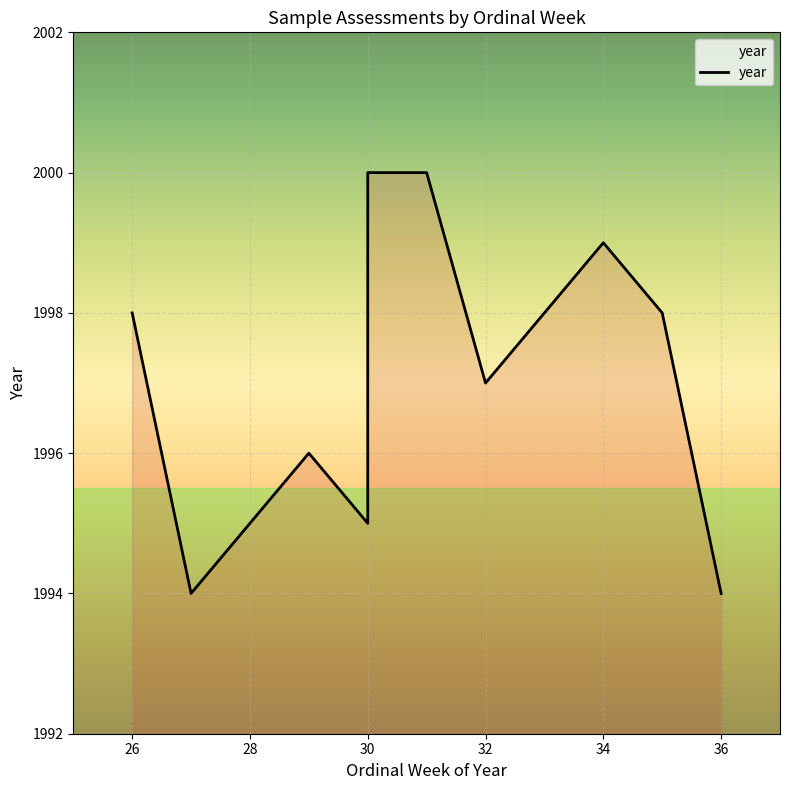

What is the maximum value shown in the chart?

2000